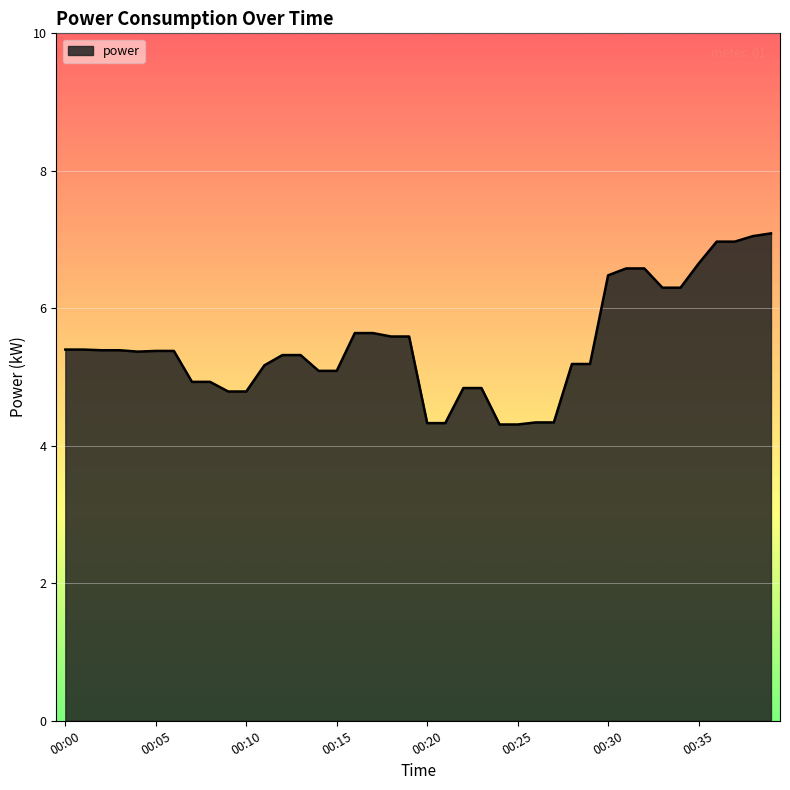

What is the difference between the maximum and minimum values?

2.8